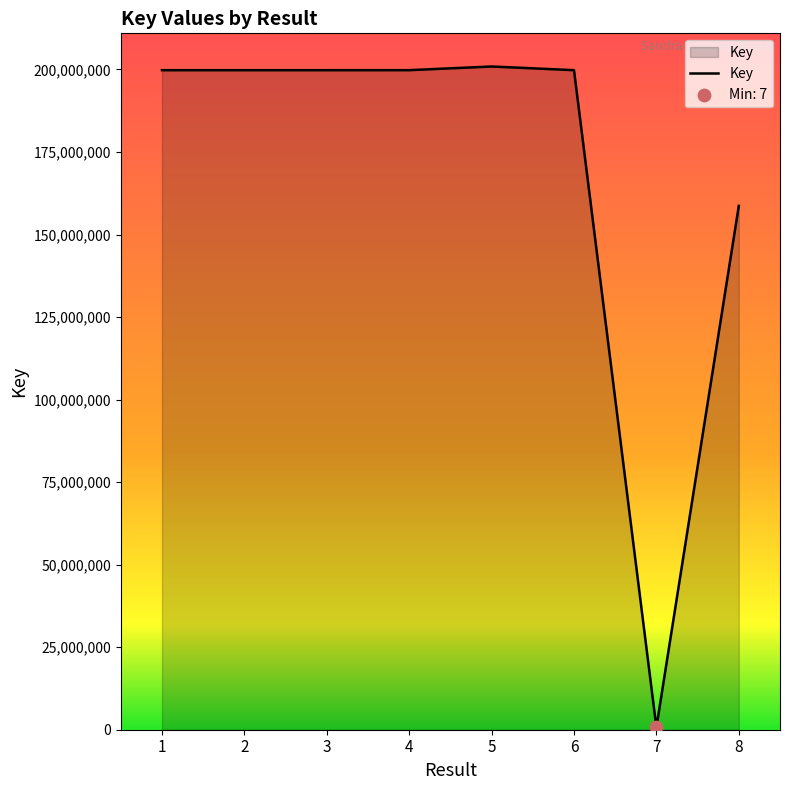

What is the change in value from 1 to 6?

+3116